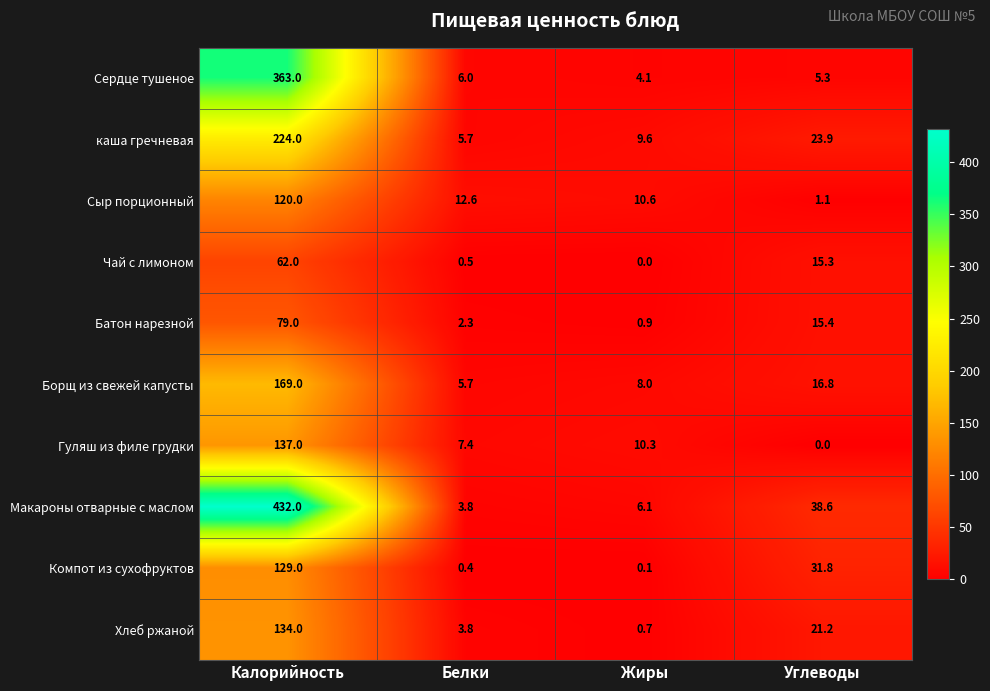

What is the spread (max minus min) of values at Белки?

12.2